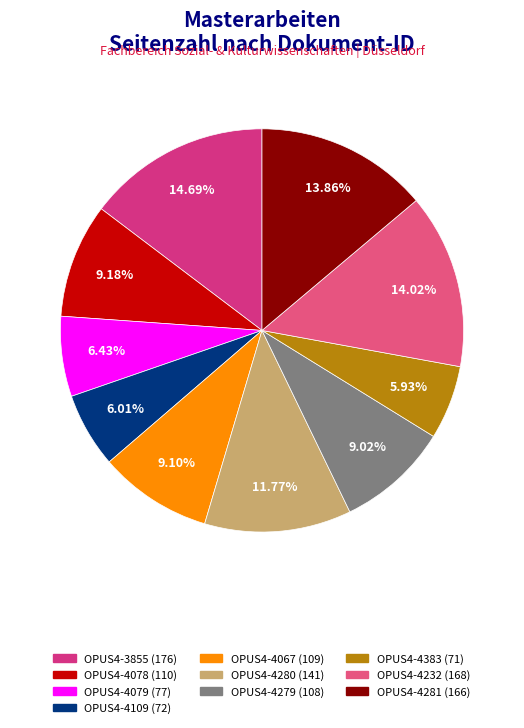

To the nearest percent, what is the combined percentage of OPUS4-4079 and OPUS4-4078?

16%